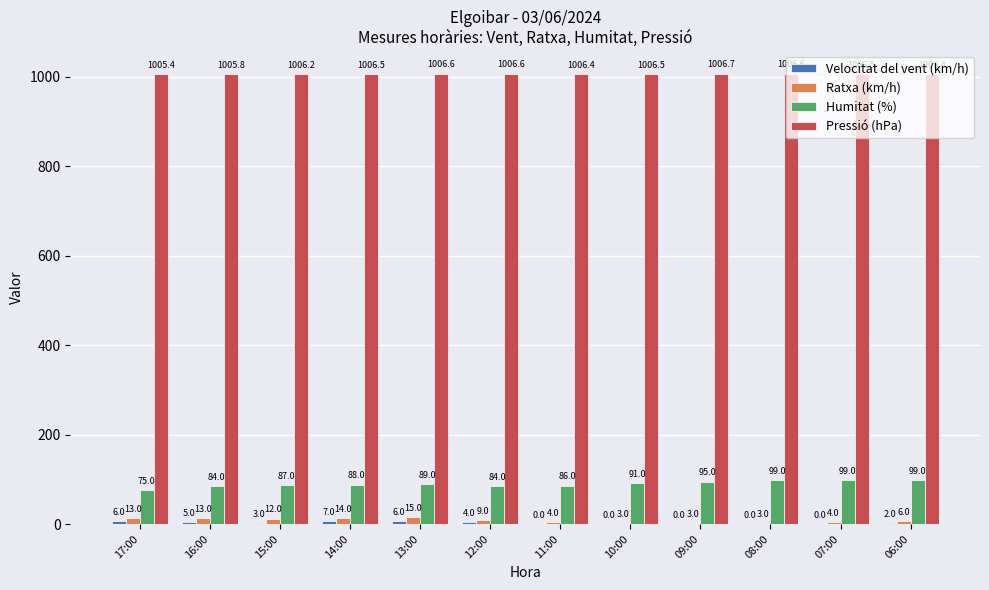

How many distinct data groups are displayed?

4